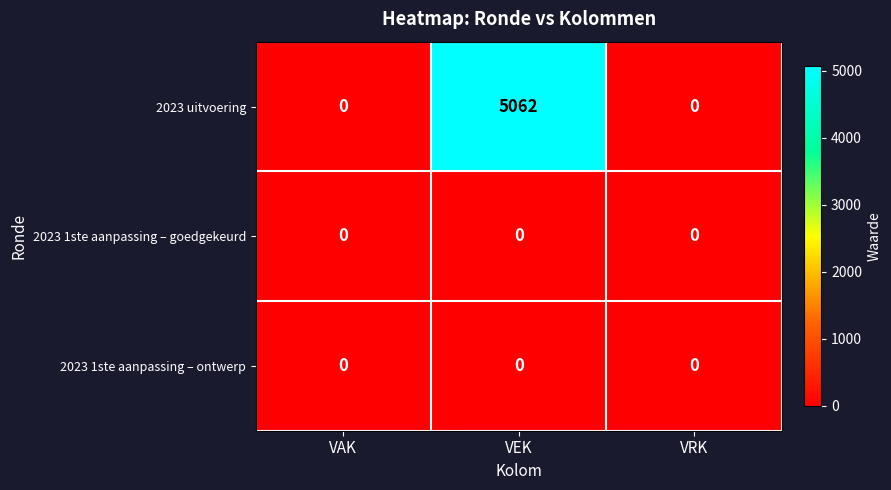

Reading right to left, list all the values displayed in this chart.

2023 uitvoering: VRK=0	VEK=5062	VAK=0
2023 1ste aanpassing – goedgekeurd: VRK=0	VEK=0	VAK=0
2023 1ste aanpassing – ontwerp: VRK=0	VEK=0	VAK=0